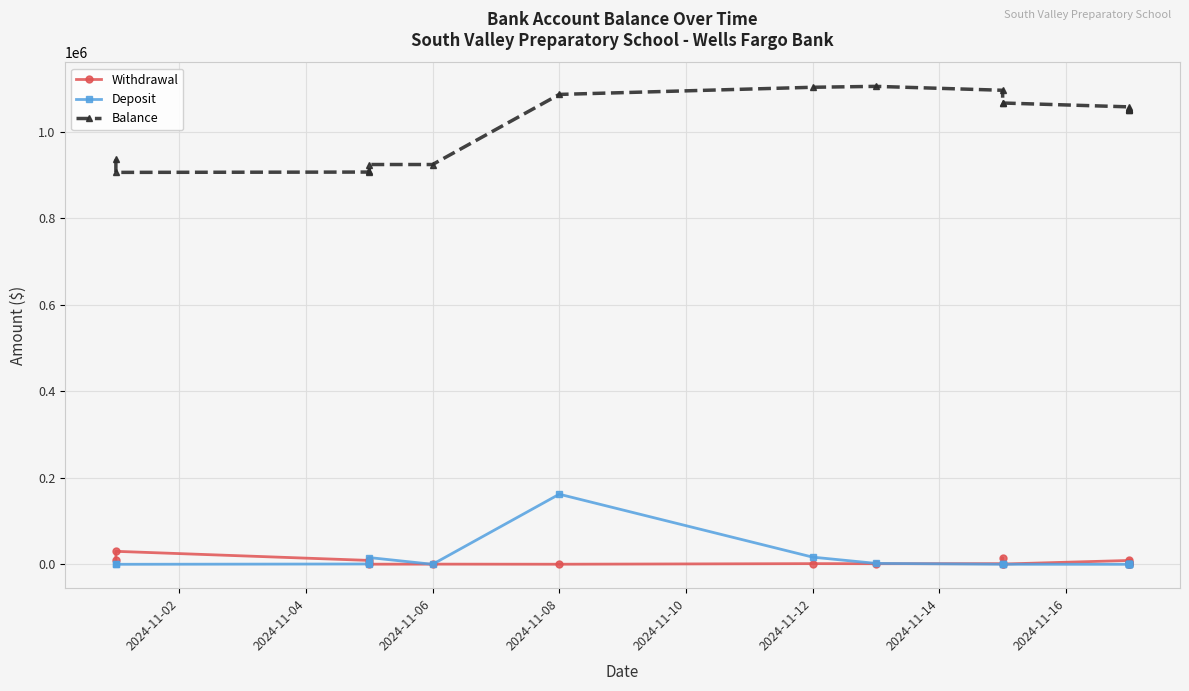

How many positive values does the Deposit series have?

8